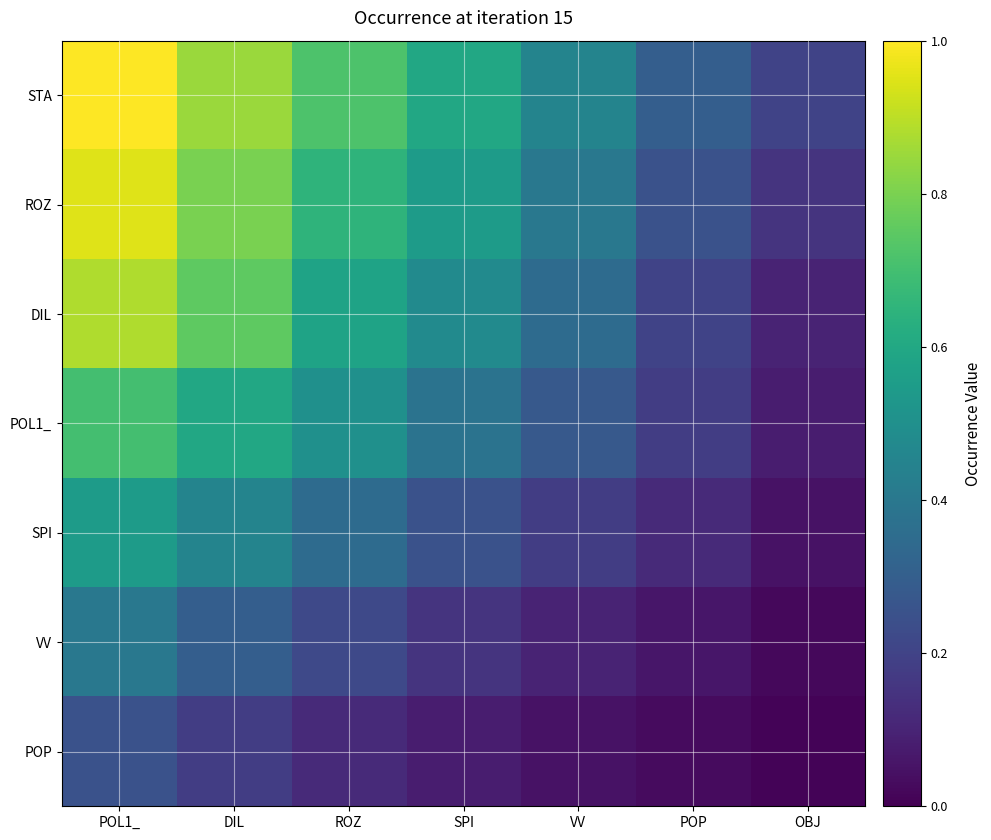

Rank the series at ROZ from highest to lowest value.

STA, ROZ, DIL, POL1_, SPI, VV, POP